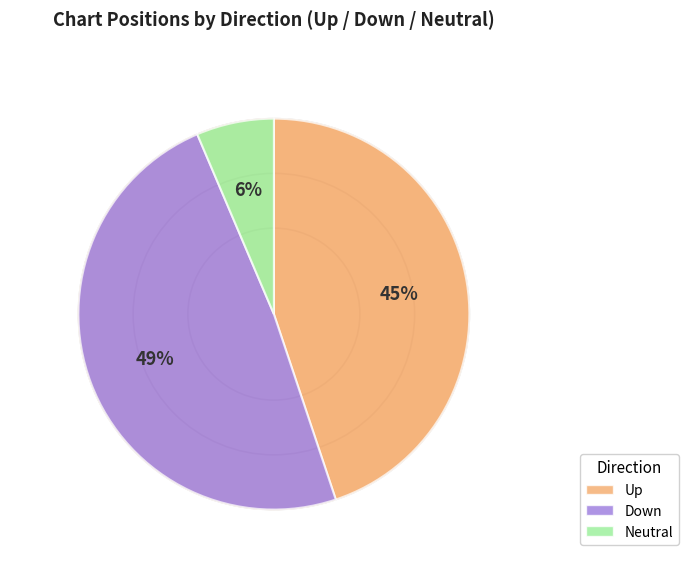

Which has a higher value, down or up?

down